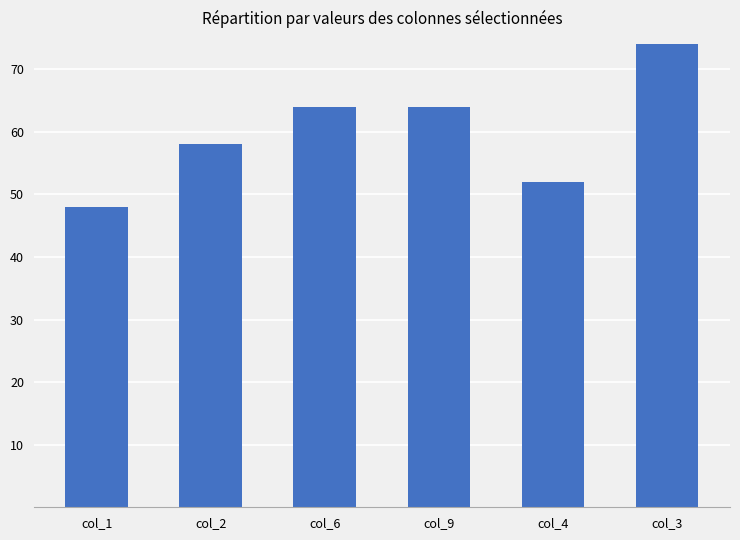

Between col_1 and col_3, which is larger?

col_3